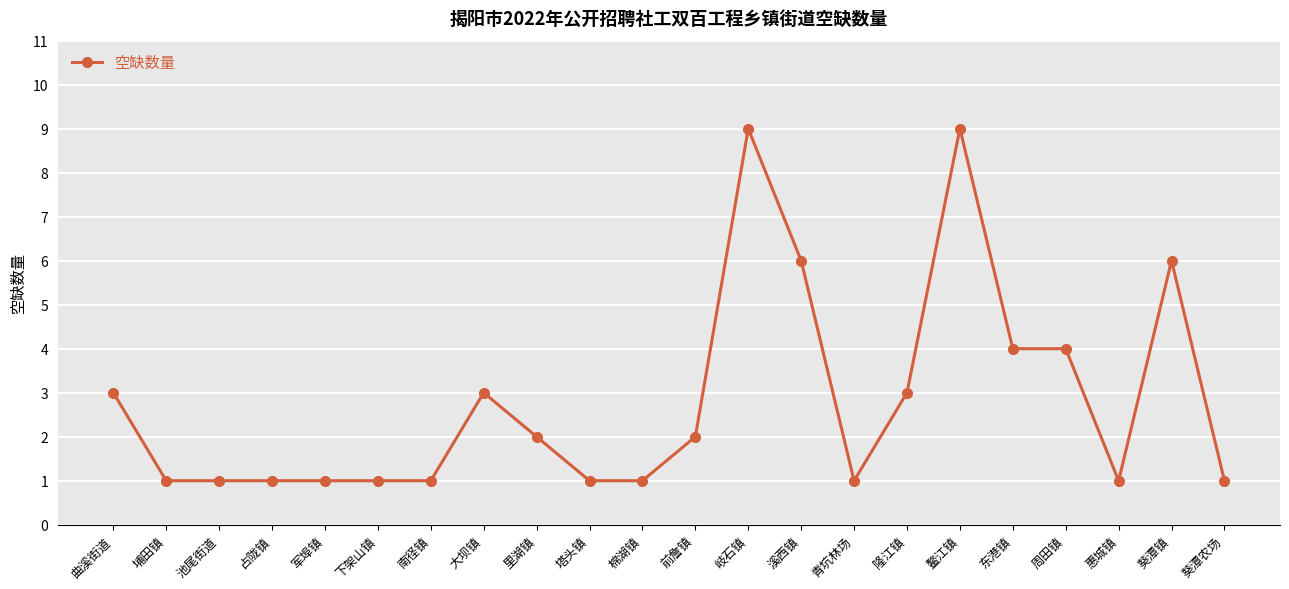

How many lines are shown in the chart?

1